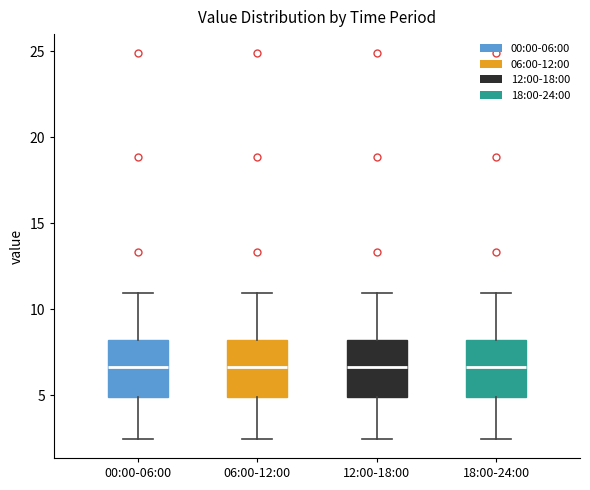

Reading left to right, transcribe this box plot: for each box, give where its median line is, the range the box spans, and where its two whiskers end, as read against the y-axis. The values are not printed on the chart, so give them approximately, as read against the axis.

00:00-06:00: median 6.5, box 5.0 to 8.0, whiskers 2.5 to 11.0
06:00-12:00: median 6.5, box 5.0 to 8.0, whiskers 2.5 to 11.0
12:00-18:00: median 6.5, box 5.0 to 8.0, whiskers 2.5 to 11.0
18:00-24:00: median 6.5, box 5.0 to 8.0, whiskers 2.5 to 11.0